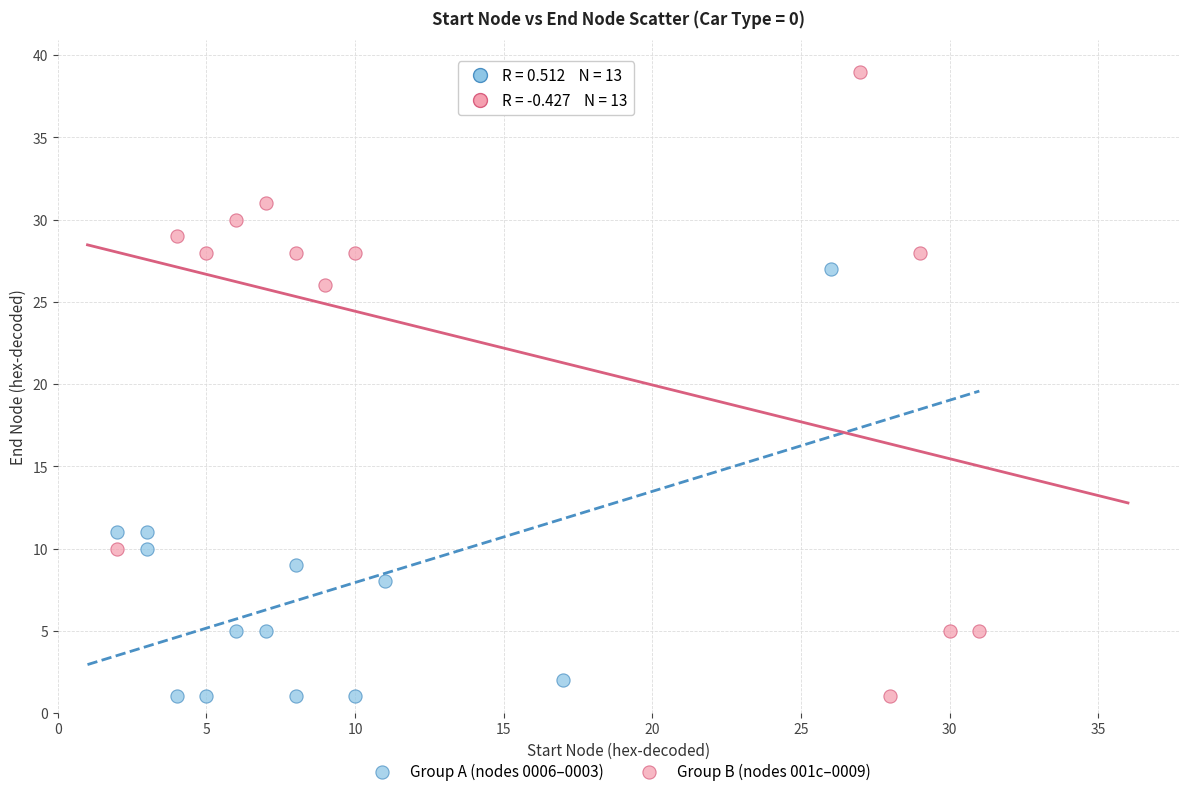

Which series has the widest spread of Y values?

Group B (nodes 001c–0009)